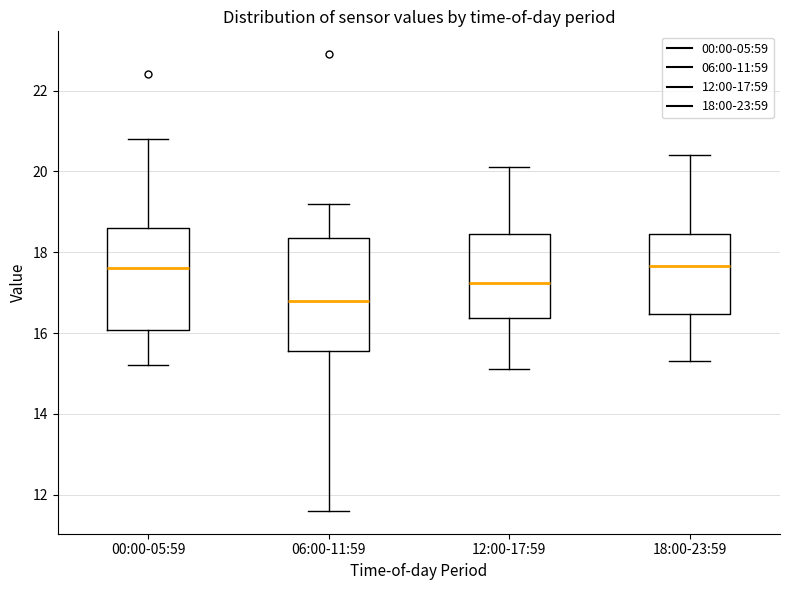

Reading left to right, read every box against the y-axis: the position of its median line, the range the box covers, and the ends of its whiskers. The values are not printed on the chart, so give them approximately, as read against the axis.

00:00-05:59: median 17.6, box 16.0 to 18.6, whiskers 15.2 to 20.8
06:00-11:59: median 16.8, box 15.6 to 18.4, whiskers 11.6 to 19.2
12:00-17:59: median 17.2, box 16.4 to 18.4, whiskers 15.2 to 20.2
18:00-23:59: median 17.6, box 16.4 to 18.4, whiskers 15.4 to 20.4